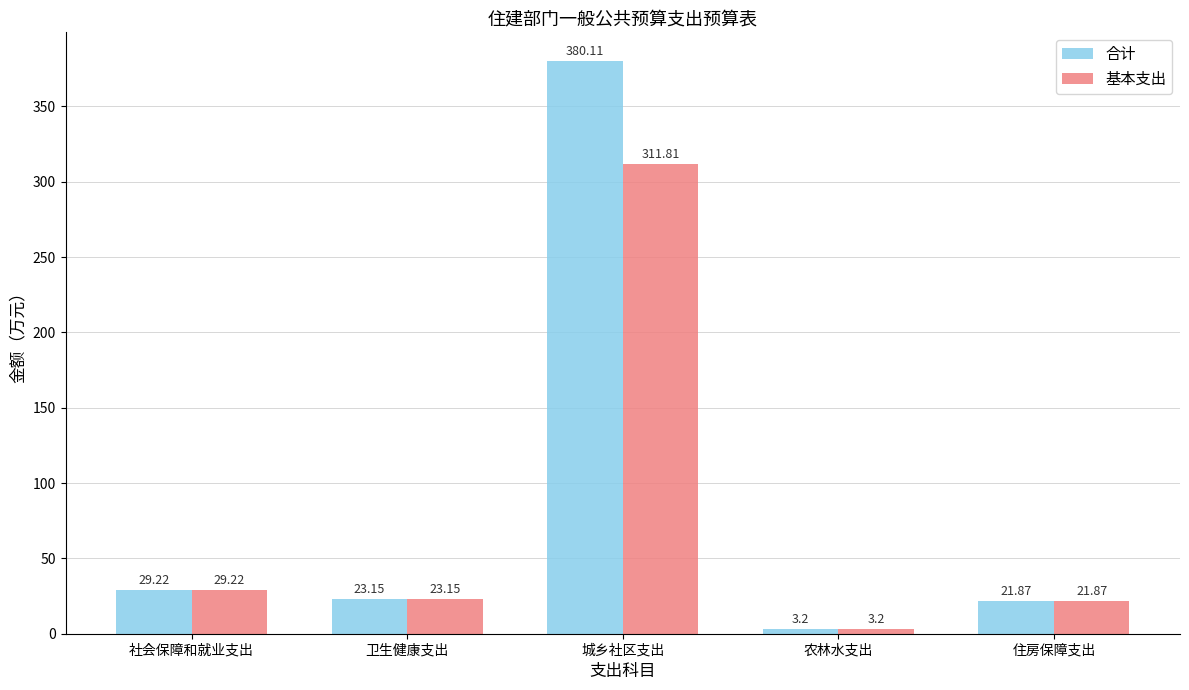

How many series are shown in this chart?

2